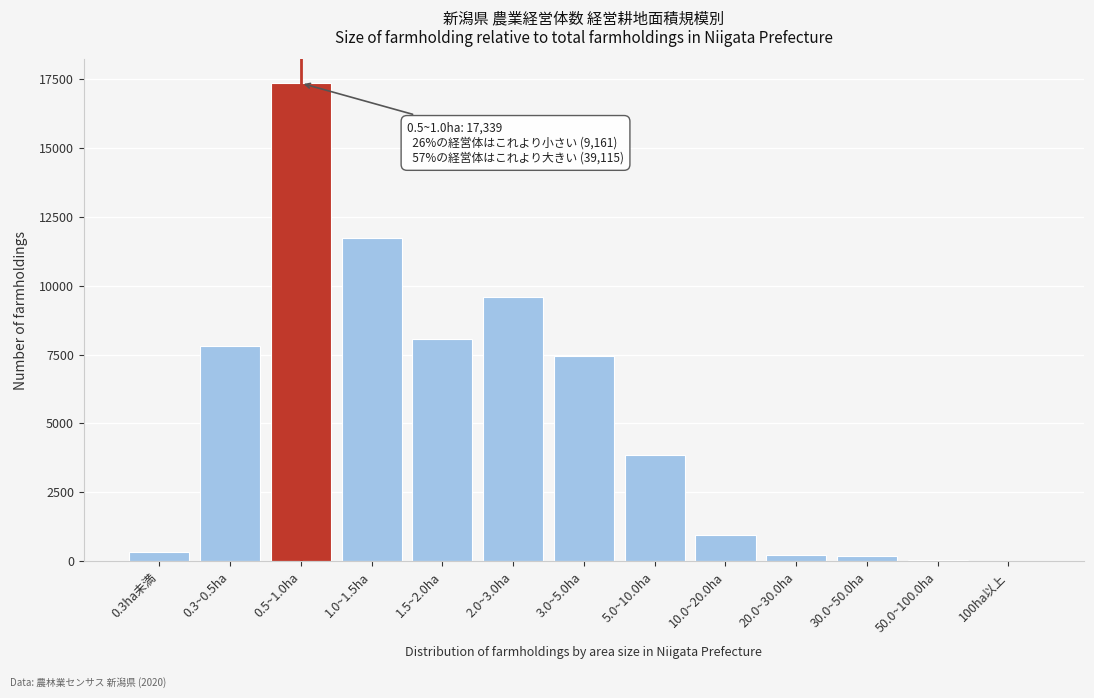

Is it true that the value at 0.5~1.0ha is 28801?

False